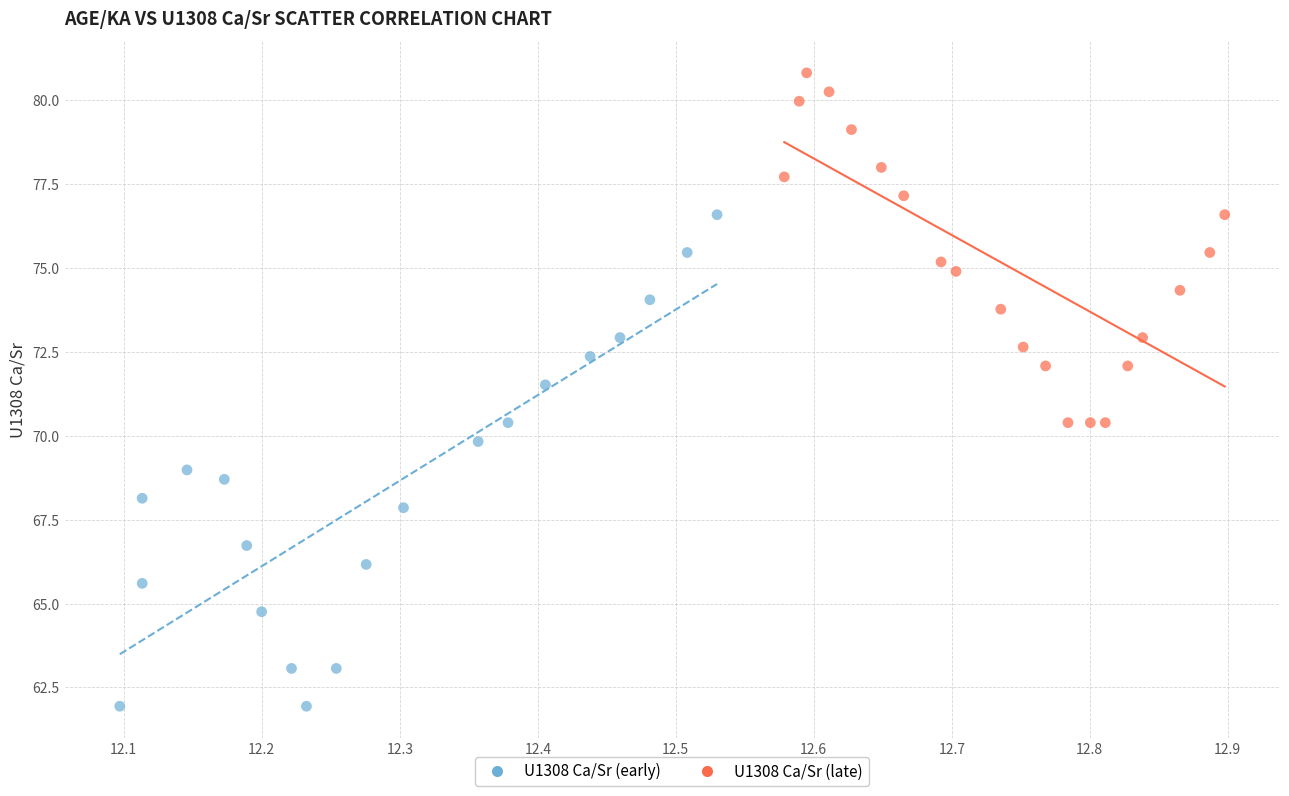

Which series has the widest spread of Y values?

U1308 Ca/Sr (early)